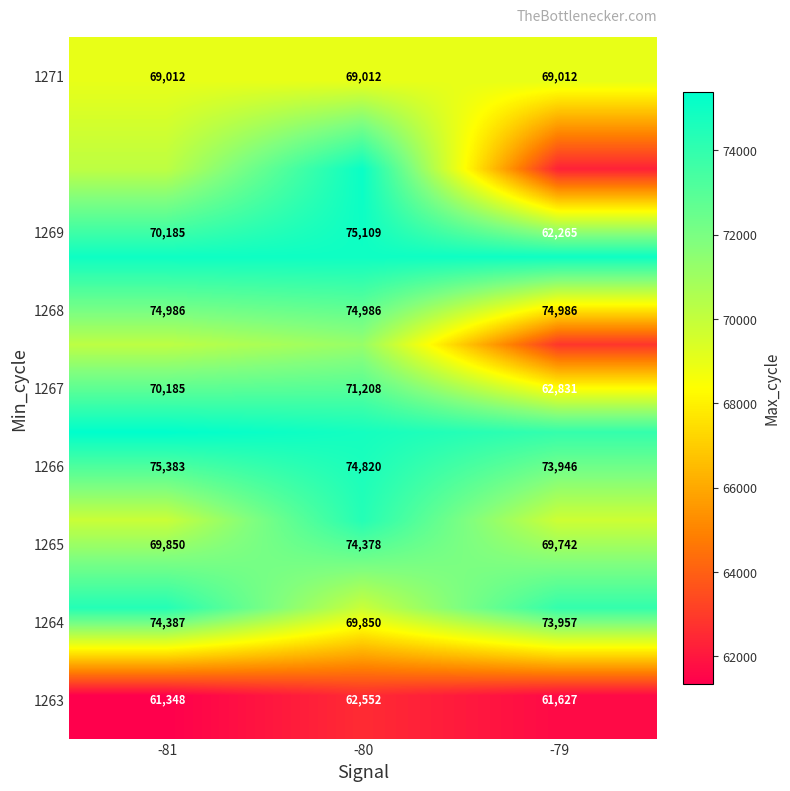

What is the total value across all series at -79?

548366